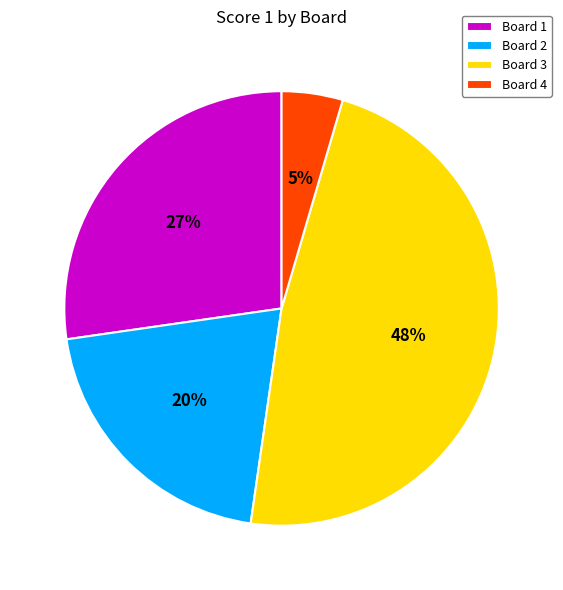

How many slices are in this pie chart?

4